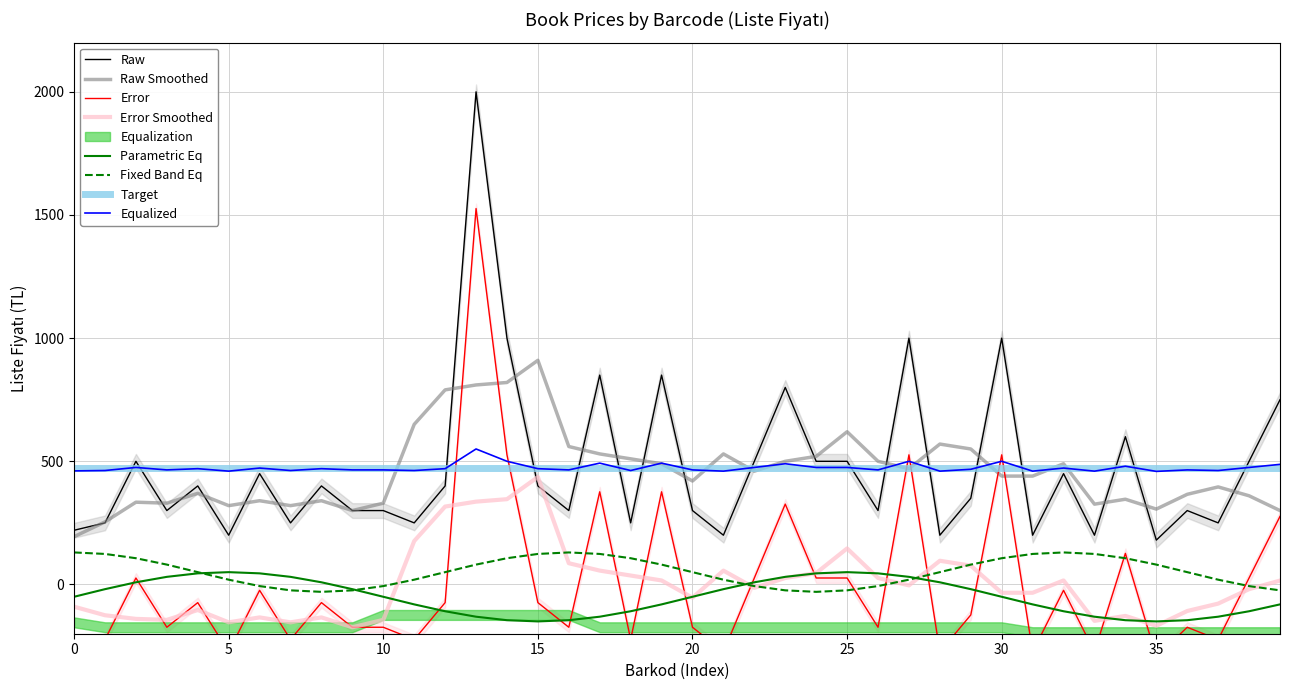

What is the sum of all values?

18950